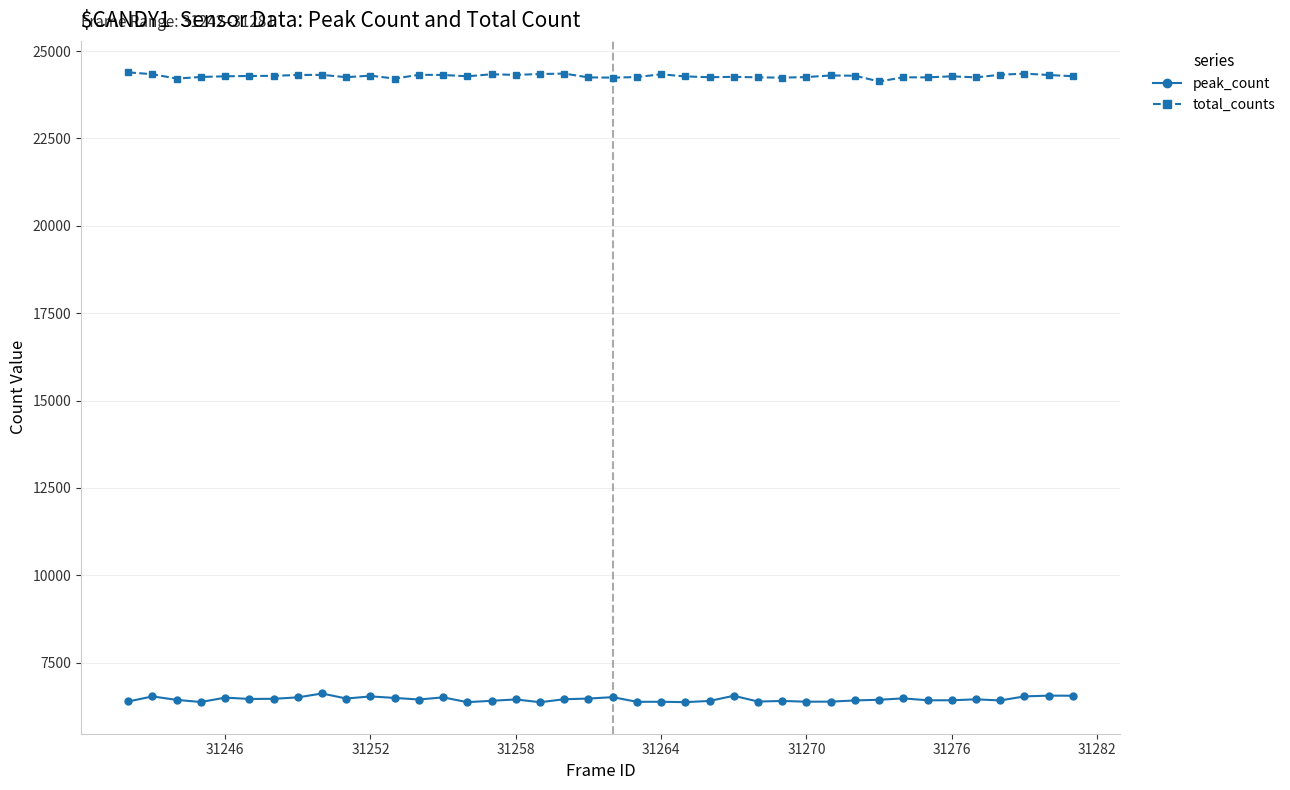

Rank the series by their average value, from highest to lowest.

total_counts, peak_count